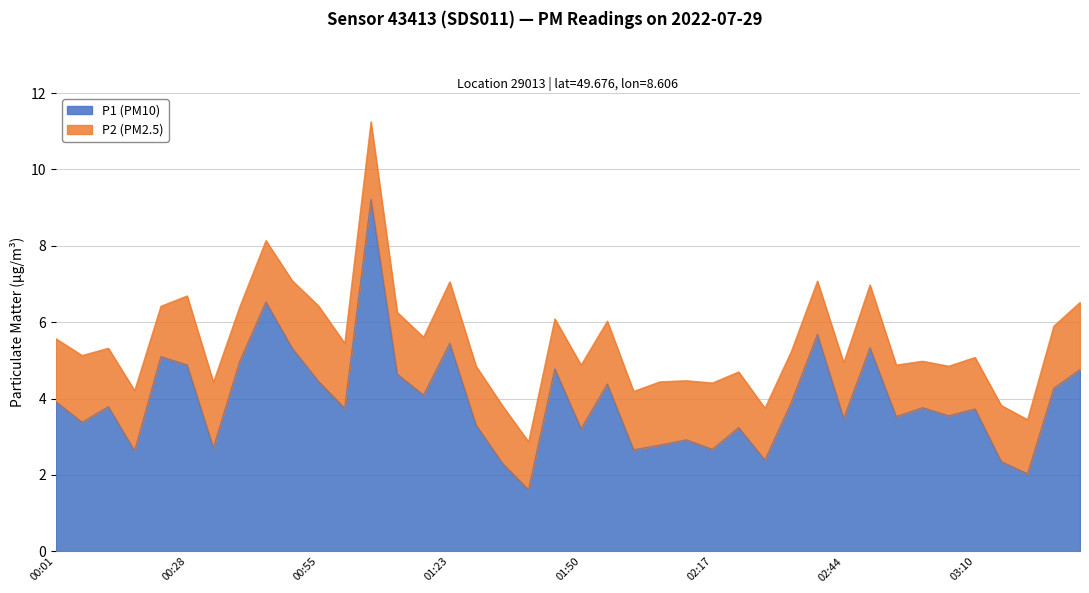

What is the smallest value displayed?

1.6